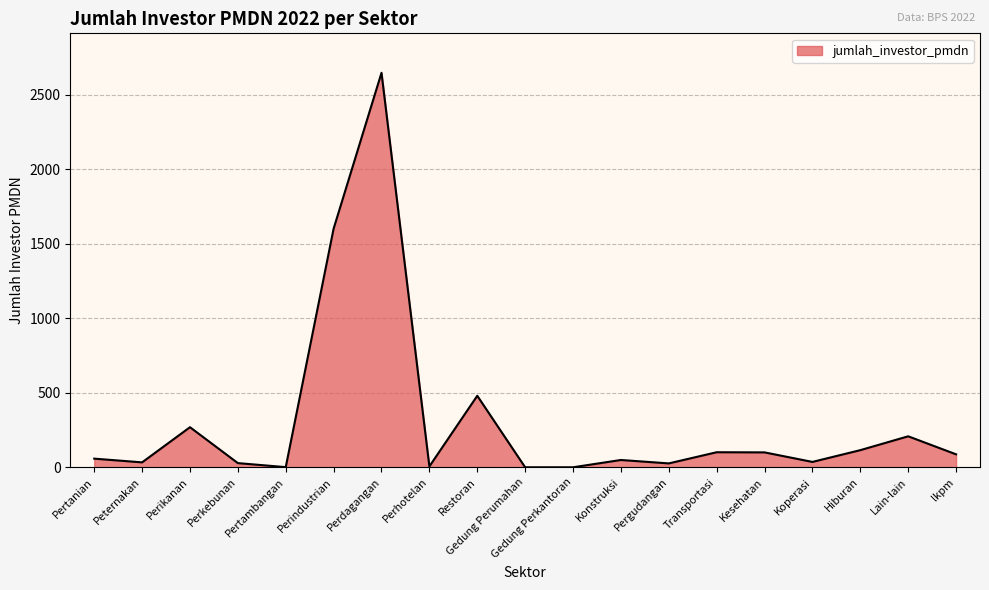

True or false: the data has more than 1 interior local peaks.

True